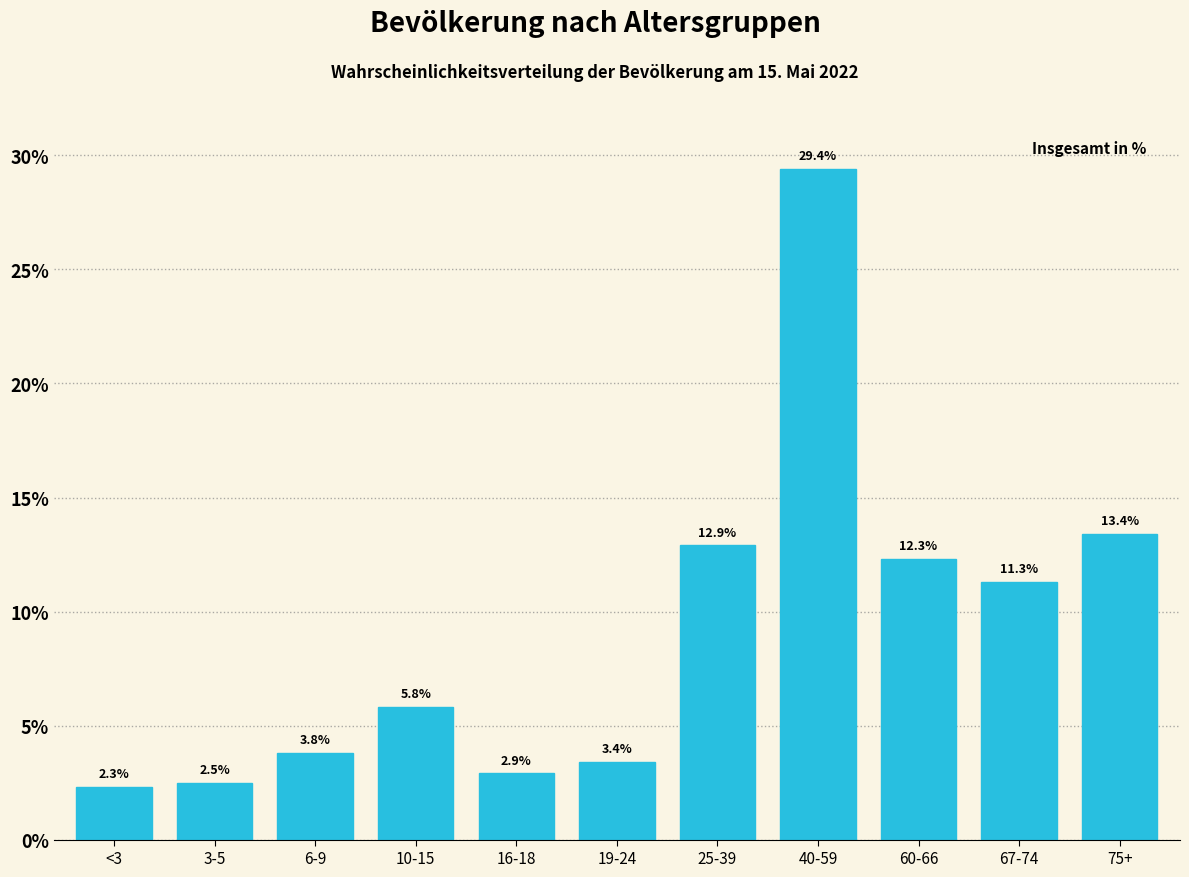

Reading left to right, transcribe all the data shown in this chart.

<3=2.3	3-5=2.5	6-9=3.8	10-15=5.8	16-18=2.9	19-24=3.4	25-39=12.9	40-59=29.4	60-66=12.3	67-74=11.3	75+=13.4